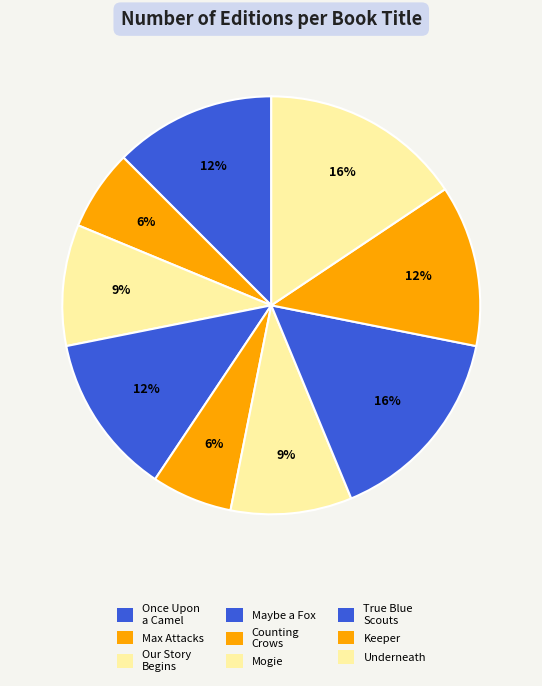

Which has a higher value, Counting Crows or Max Attacks?

Counting Crows